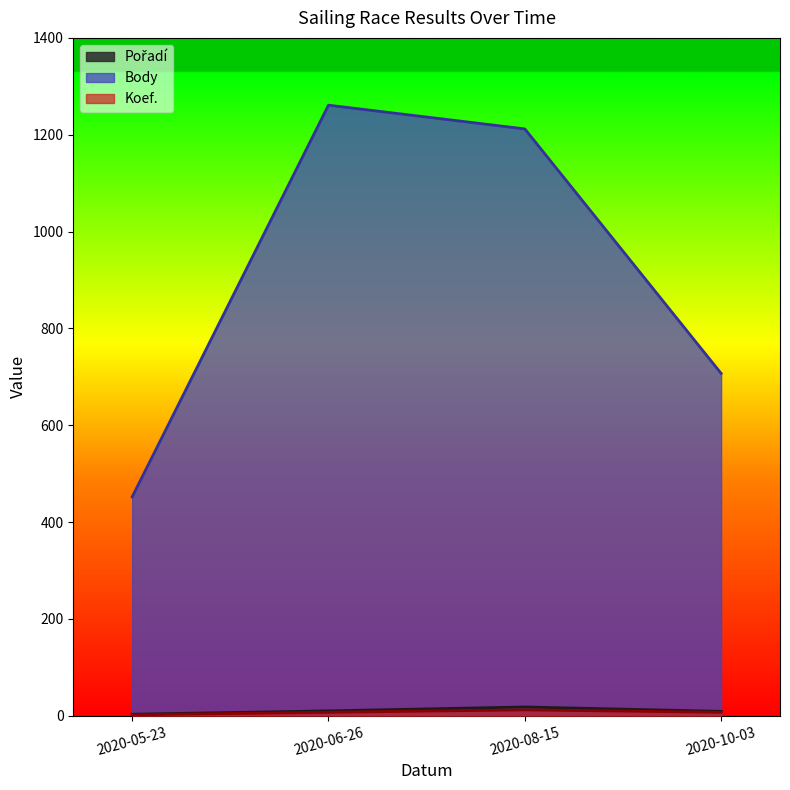

What are all the series names shown in the legend?

Pořadí, Body, Koef.